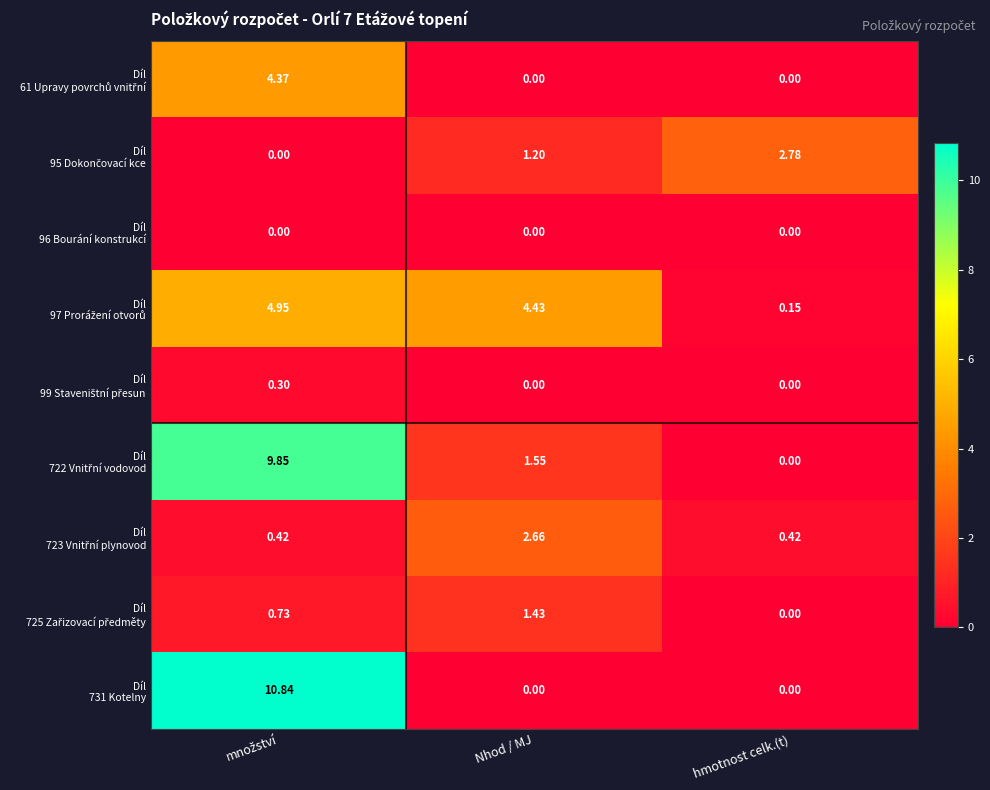

How many data points does each series have?

3